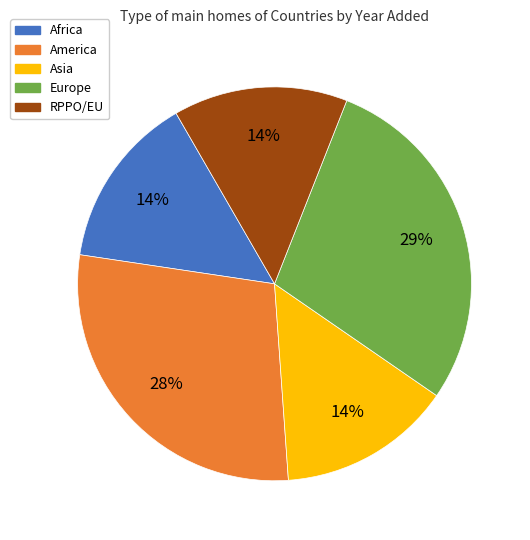

Approximately how many times larger is the value at Africa compared to America?

0.5